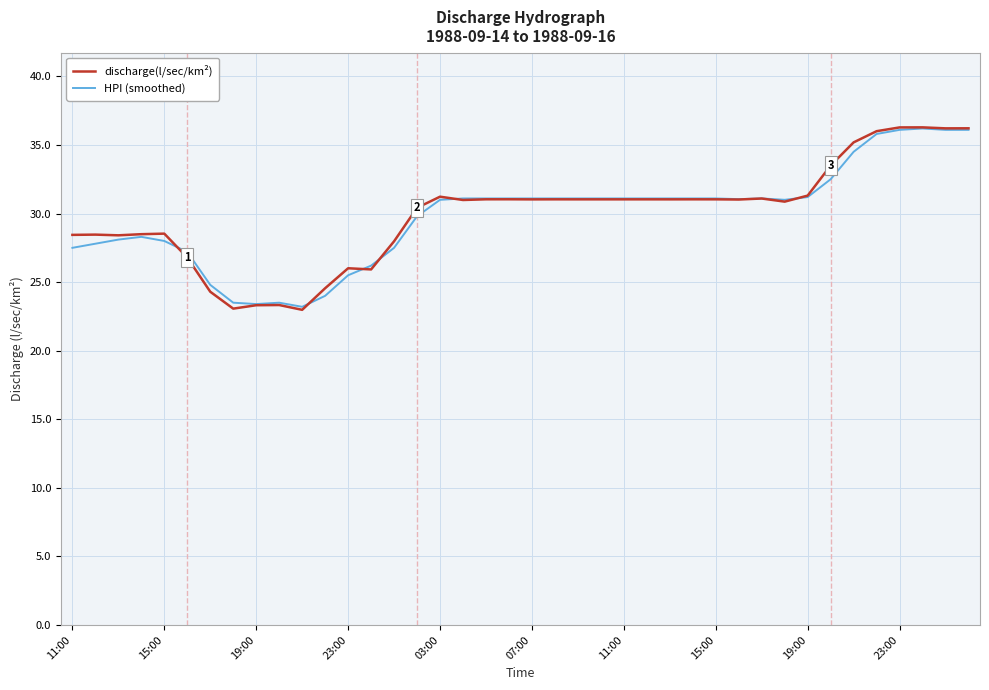

What is the difference between the maximum and minimum values in the HPI (smoothed) series?

13.0